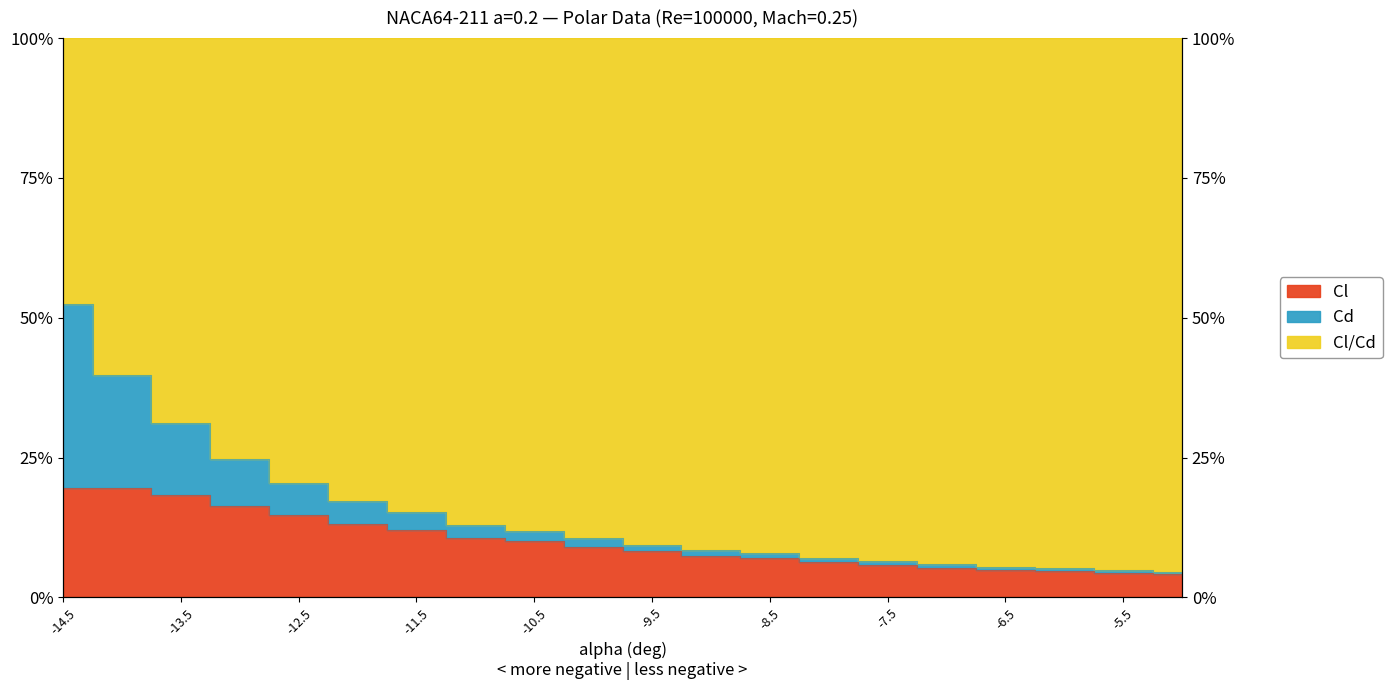

Is it true that Cd equals 0.1 at -10?

True